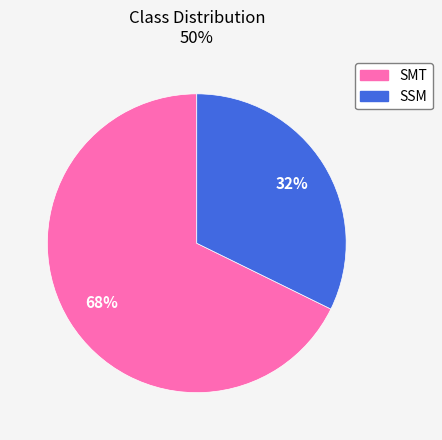

Is the sum of SSM and SMT greater than half?

Yes